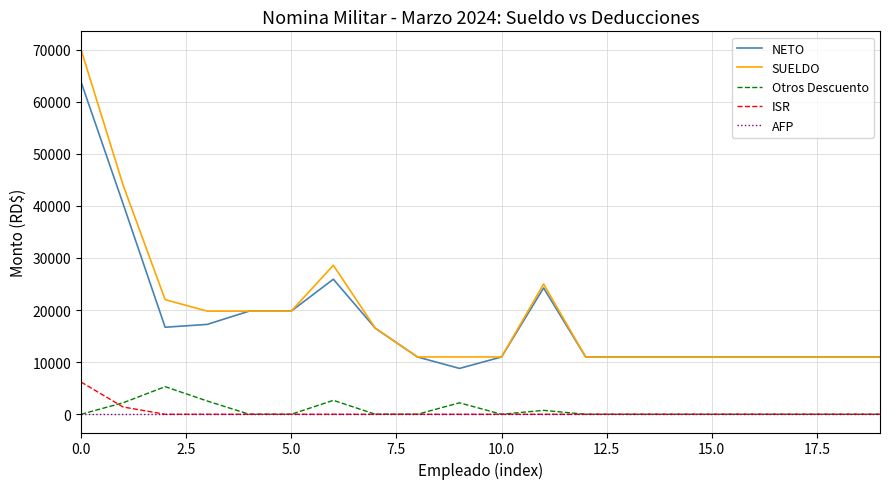

How many values in the Otros Descuento series exceed 0?

6